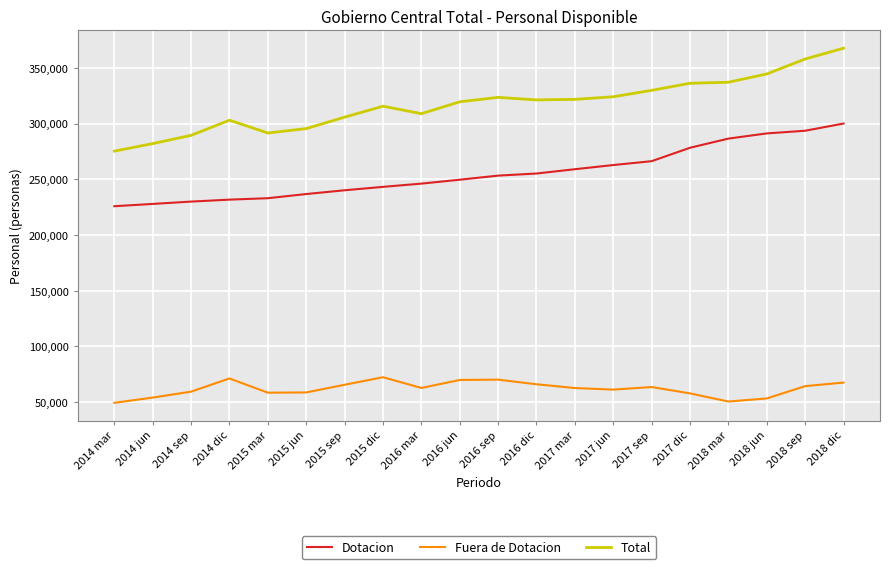

Rank the series by their average value, from lowest to highest.

Fuera de Dotacion, Dotacion, Total